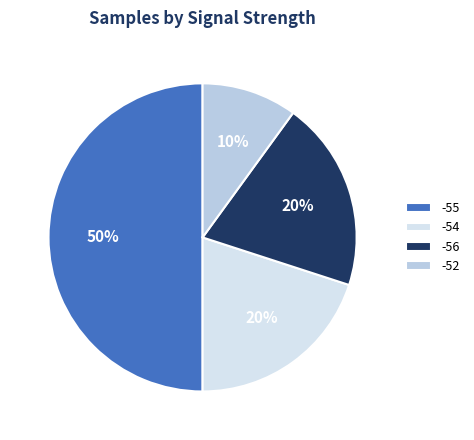

Do -56 and -52 together represent more than half of the pie?

No